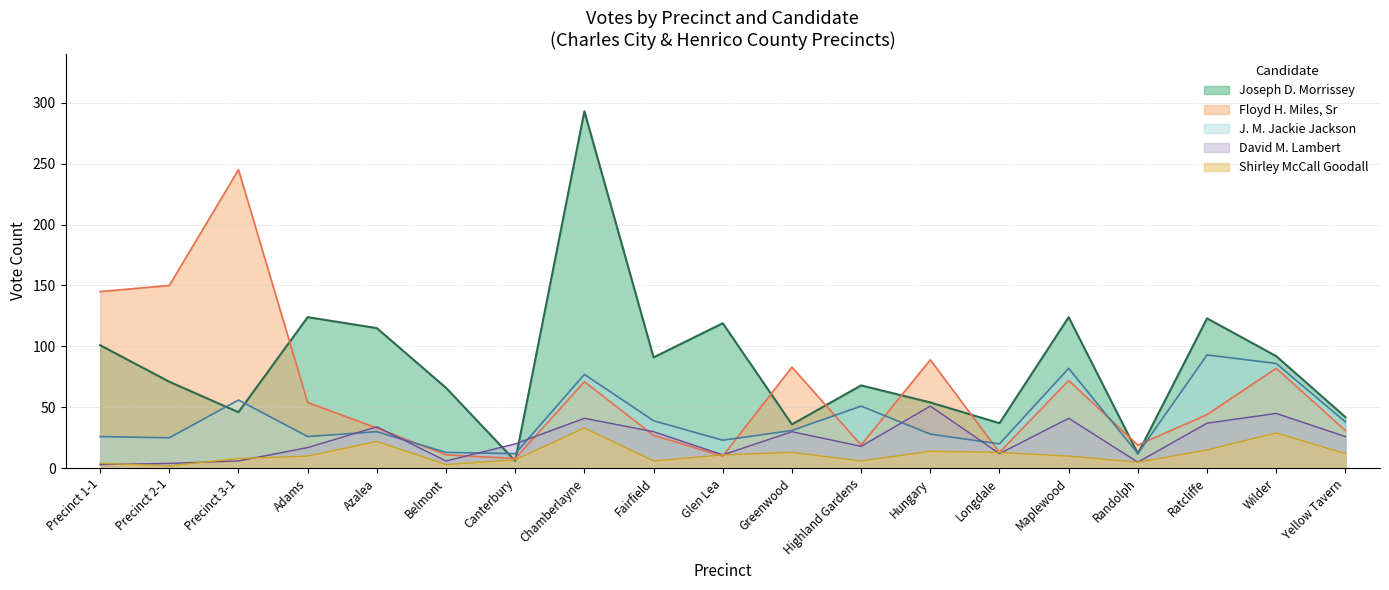

After their last crossing, which series has the higher values: jackson or lambert?

jackson